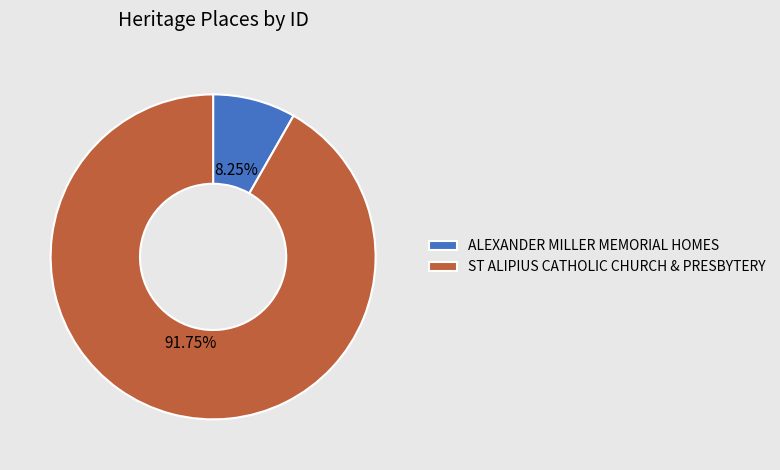

To the nearest percent, what percentage of the pie is ST ALIPIUS CATHOLIC CHURCH & PRESBYTERY?

92%